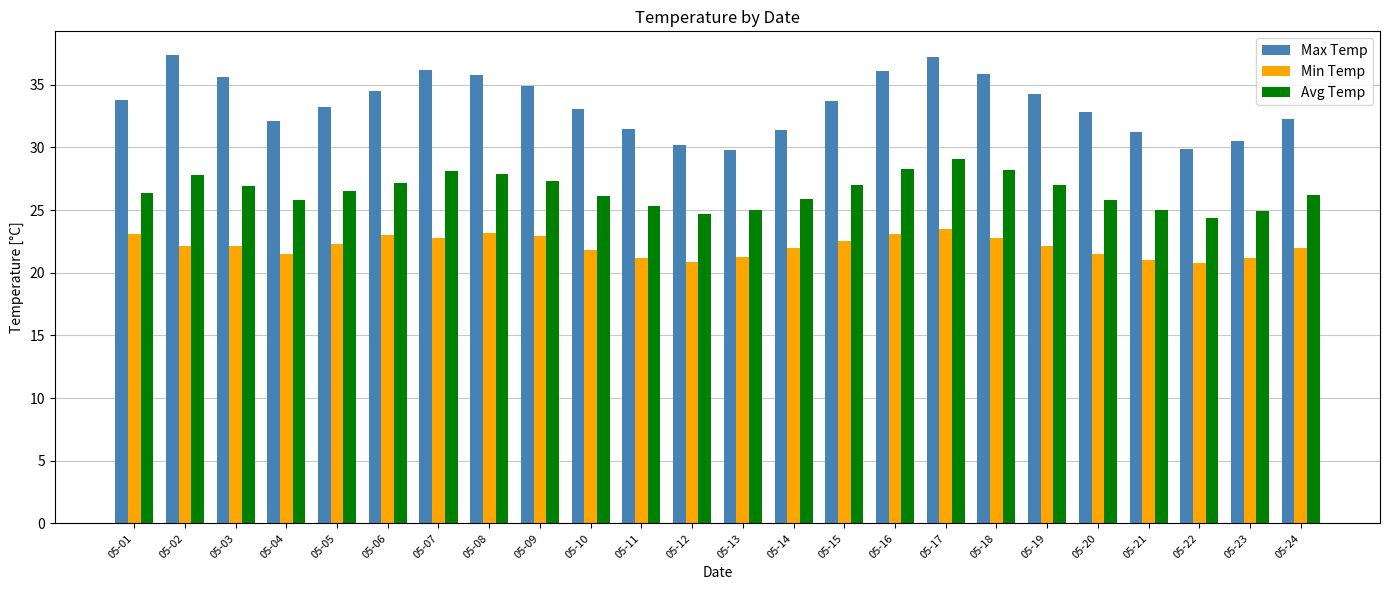

At which label does Avg Temp reach its peak?

05-17